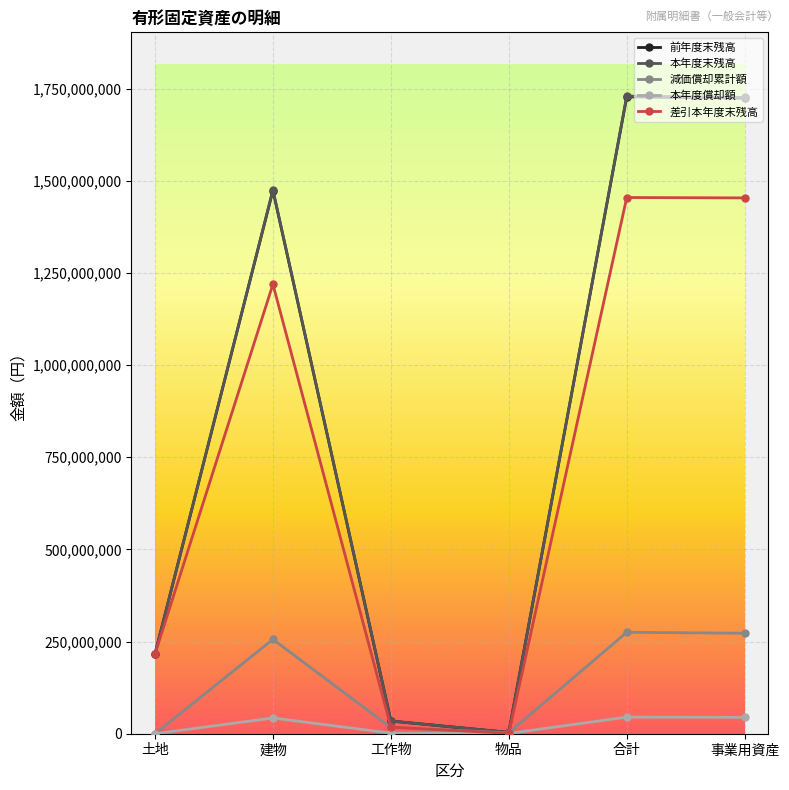

What is the label of the 6th point from the left?

事業用資産